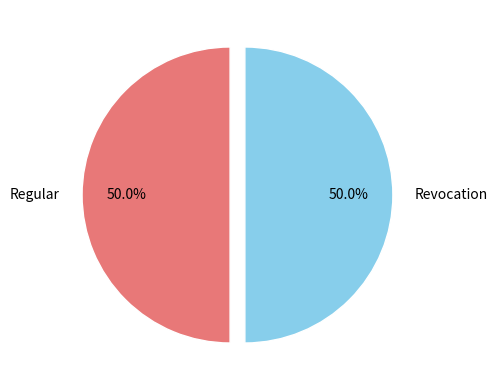

What percentage do Revocation and Regular together represent?

100.0%